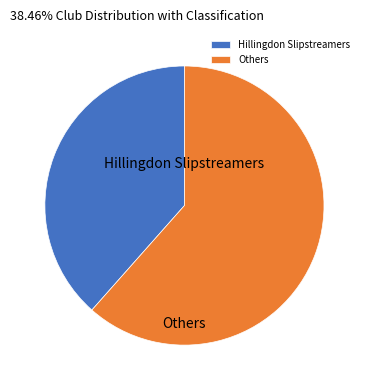

Which slice represents more than half of the pie?

Others